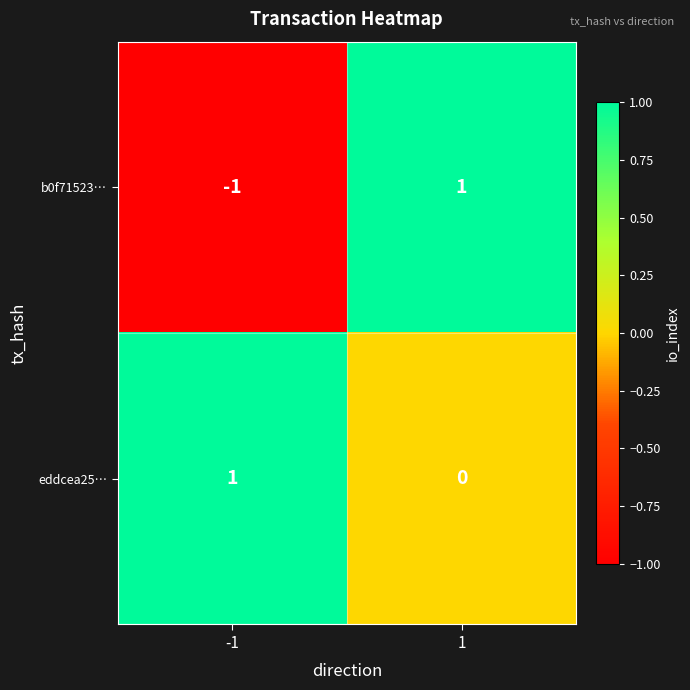

Which series changed the most between -1 and 1?

b0f71523…